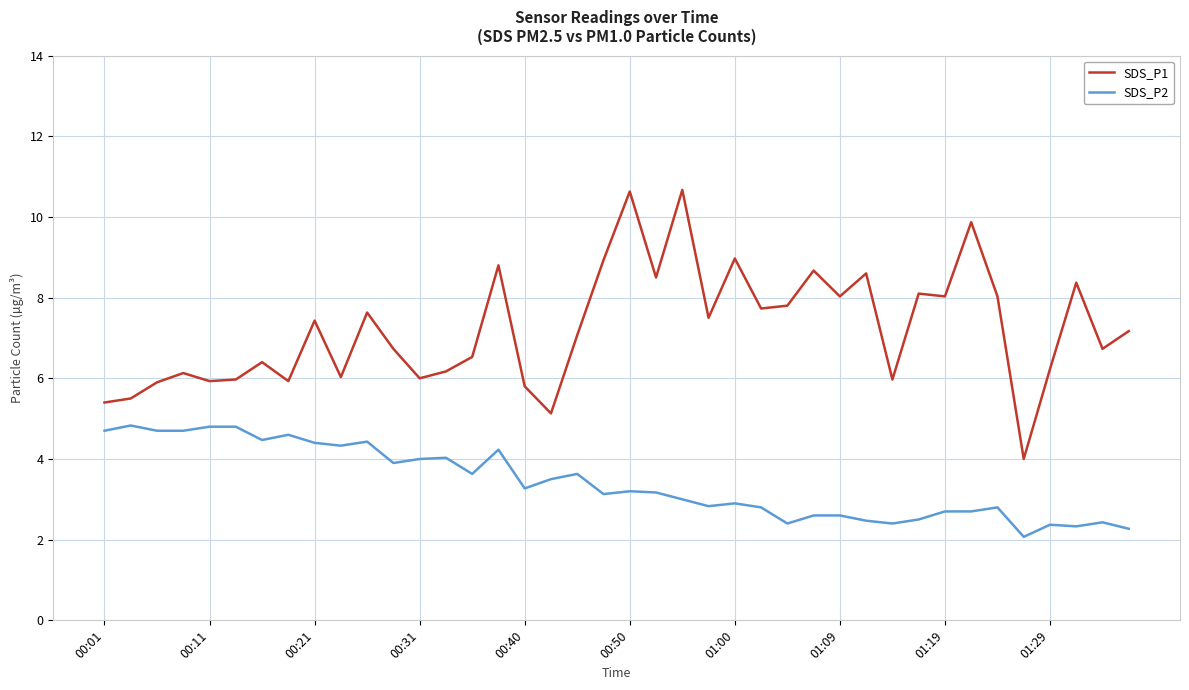

List the series in order of their peak value, lowest first.

SDS_P2, SDS_P1